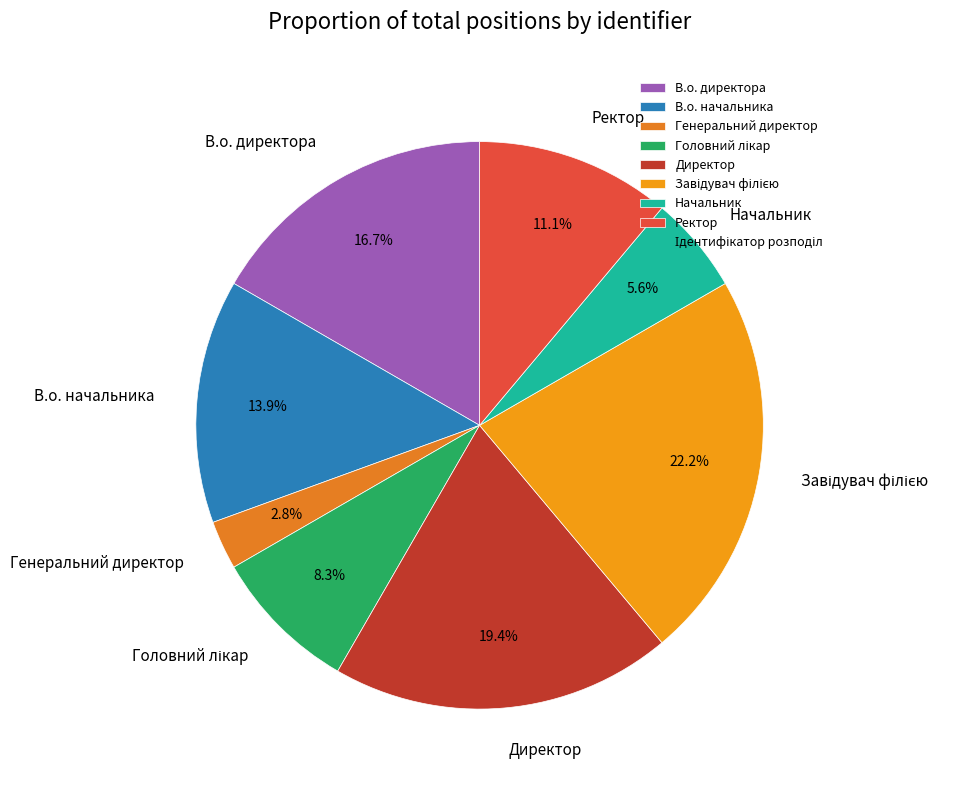

To the nearest percent, what is the average slice percentage?

12%